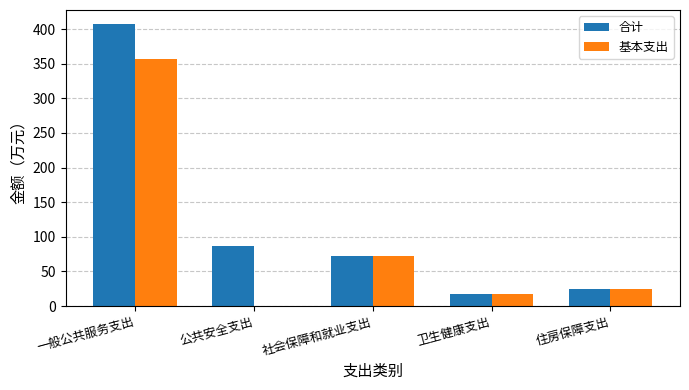

What is the sum of all 基本支出 values?

471.3